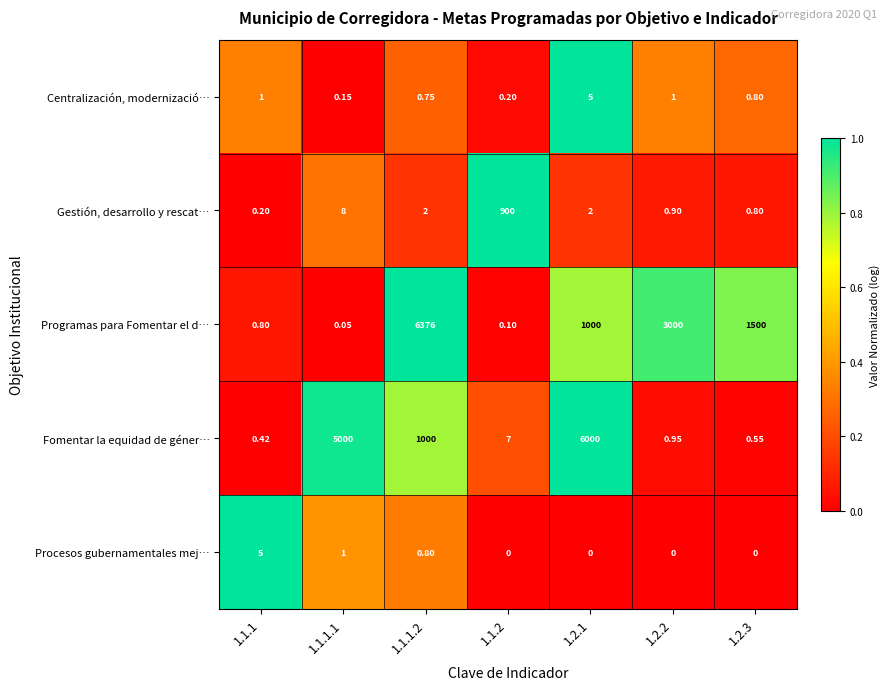

Rank the series at 1.1.1.1 from lowest to highest value.

Programas para Fomentar el d…, Centralización, modernizació…, Procesos gubernamentales mej…, Gestión, desarrollo y rescat…, Fomentar la equidad de géner…